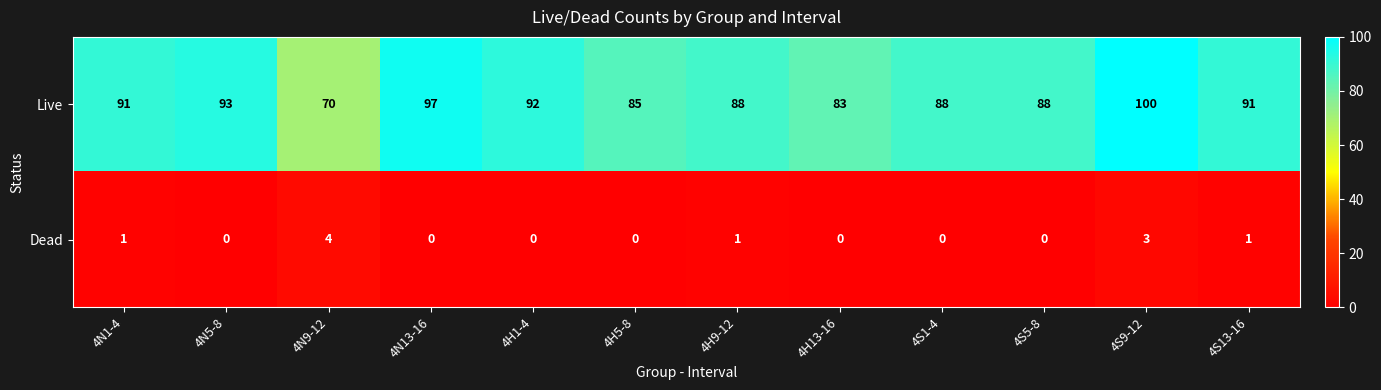

What is the spread (max minus min) of values at 4H13-16?

83